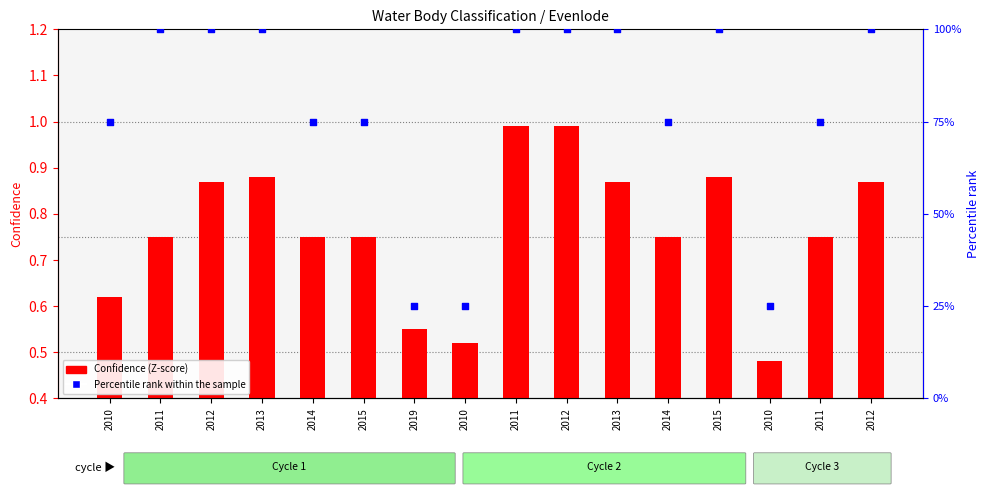

Which series reaches the maximum Y coordinate?

Percentile rank within sample